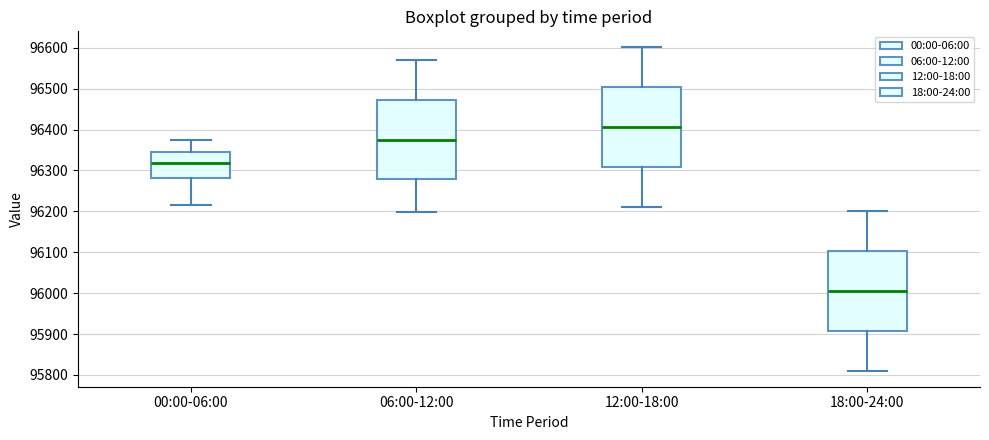

Reading left to right, transcribe this box plot: for each box, give where its median line is, the range the box spans, and where its two whiskers end, as read against the y-axis. The values are not printed on the chart, so give them approximately, as read against the axis.

00:00-06:00: median 96320, box 96280 to 96340, whiskers 96220 to 96370
06:00-12:00: median 96380, box 96280 to 96470, whiskers 96200 to 96570
12:00-18:00: median 96410, box 96310 to 96500, whiskers 96210 to 96600
18:00-24:00: median 96010, box 95910 to 96100, whiskers 95810 to 96200